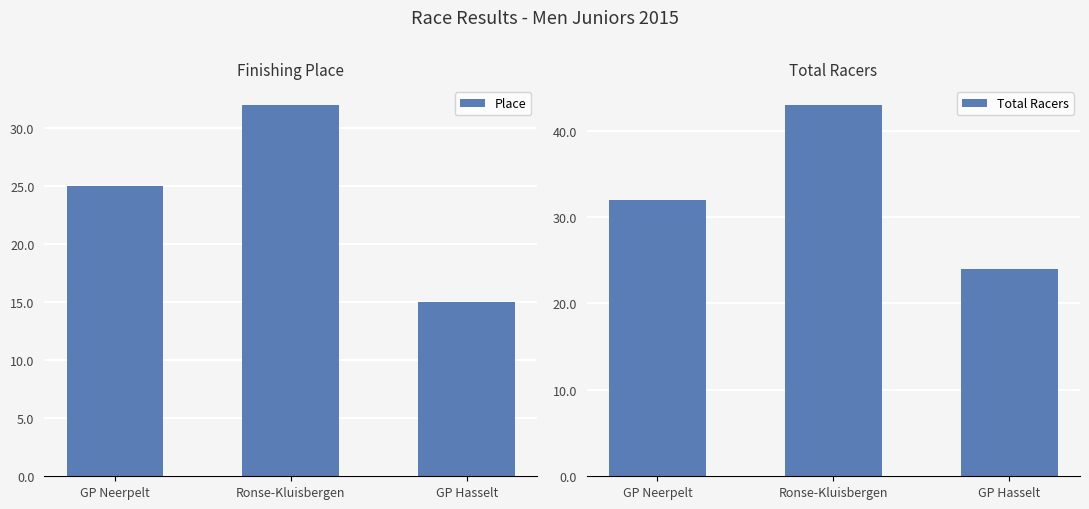

What is the highest value of the Total Racers series?

43